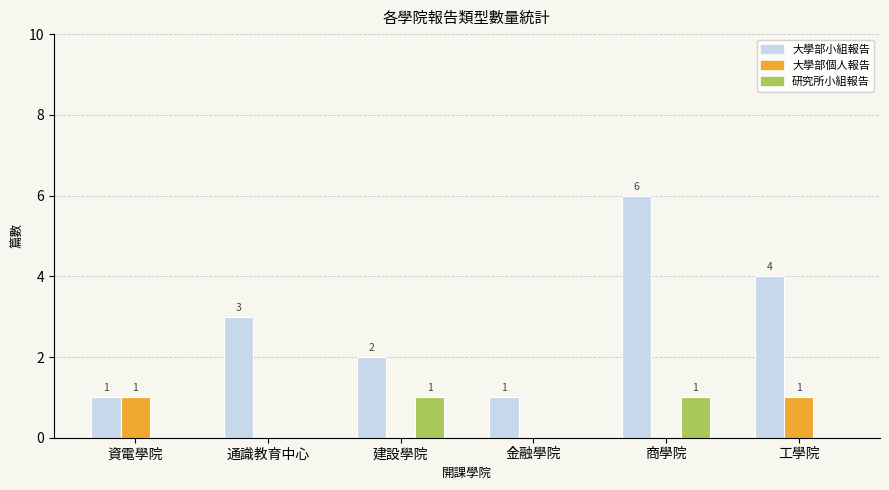

Between 金融學院 and 工學院, which series saw the biggest shift?

大學部小組報告